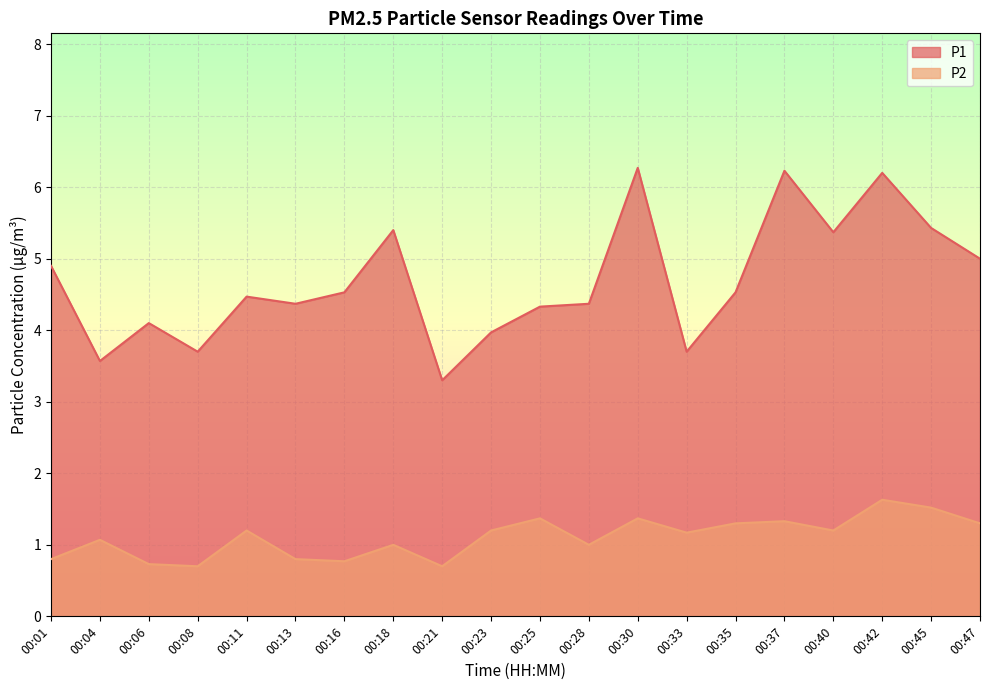

What value does the P2 series have at 00:42?

1.6